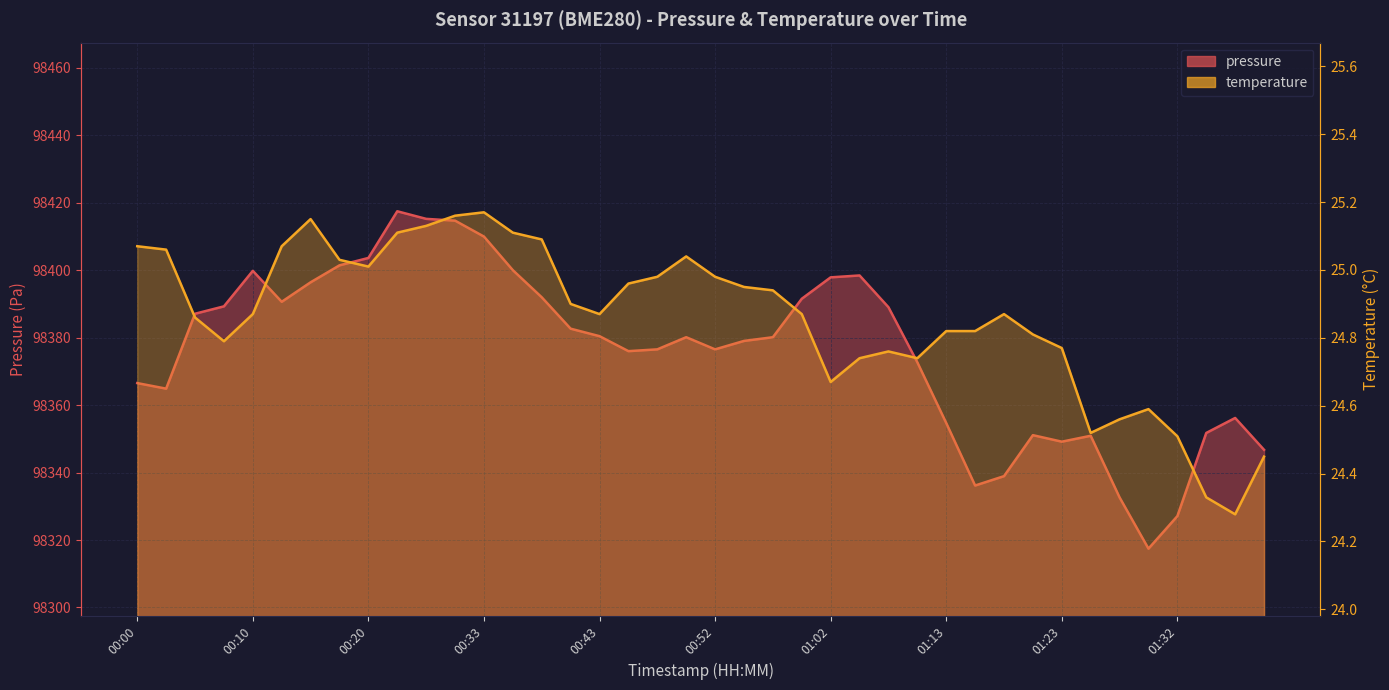

How many data points does each series have?

40